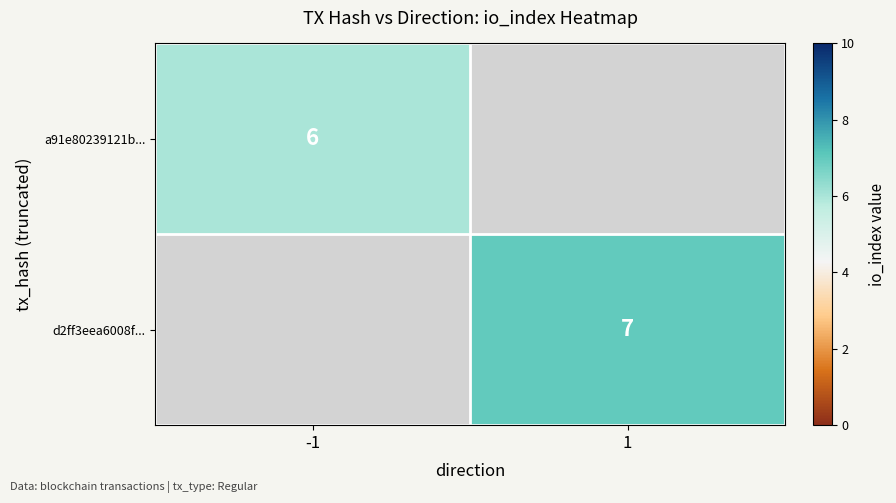

Is the value of d2ff3eea6008f... at 1 greater than the value of a91e80239121b... at -1?

Yes